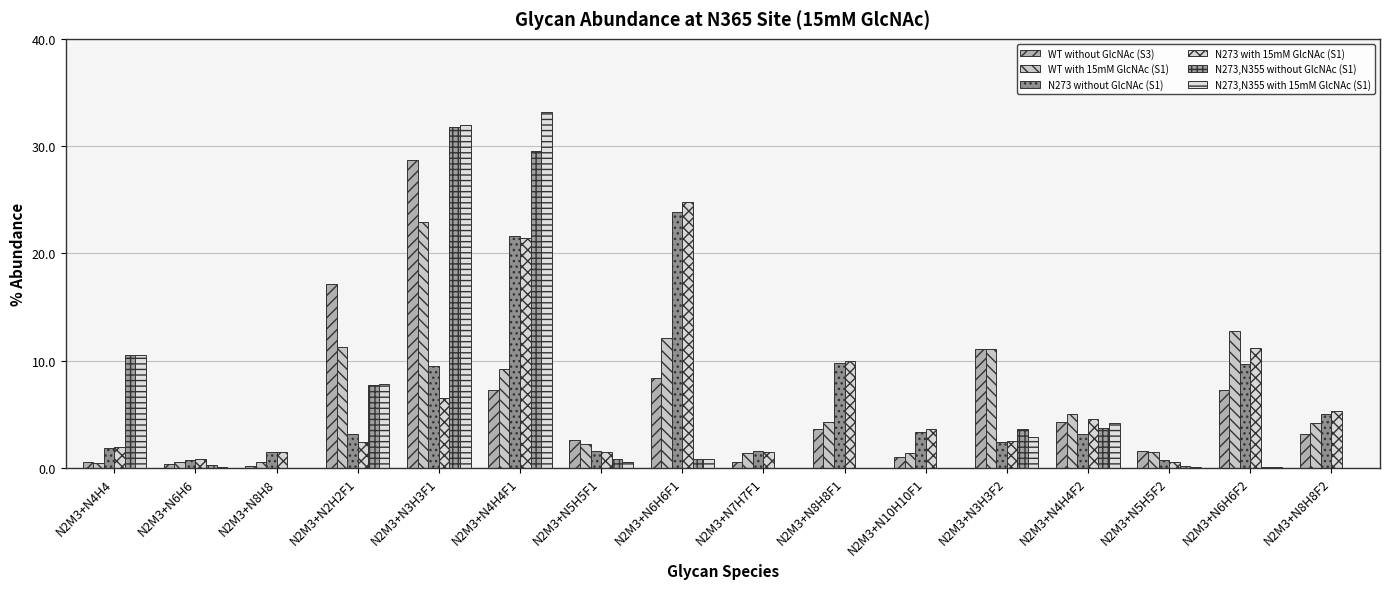

What is the difference between the N273,N355 without GlcNAc (S1) values at N2M3+N10H10F1 and N2M3+N2H2F1?

7.7